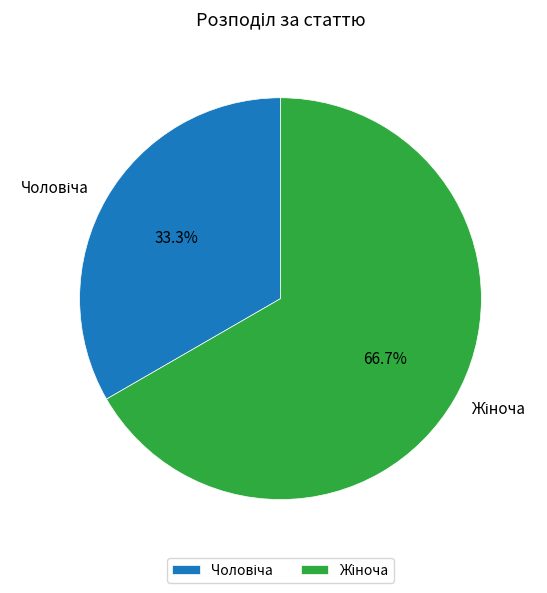

Does any single category account for the majority?

Yes